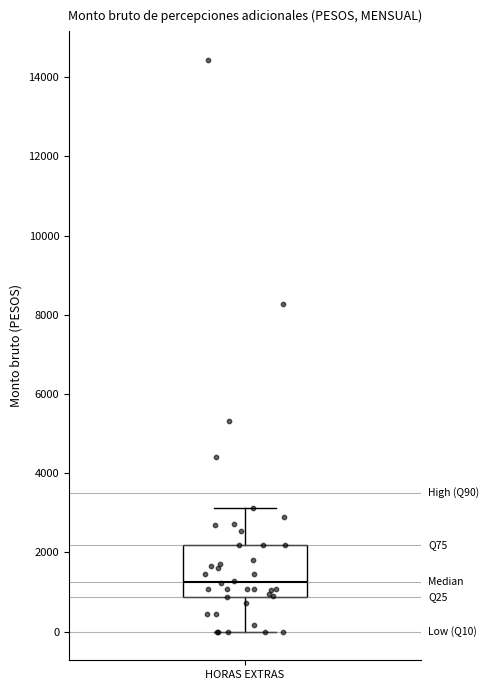

Read this box plot against the y-axis: the position of the median line, the range covered by the box, and the ends of both whiskers. The values are not printed on the chart, so give them approximately, as read against the axis.

median 1200, box 800 to 2200, whiskers 0 to 3200